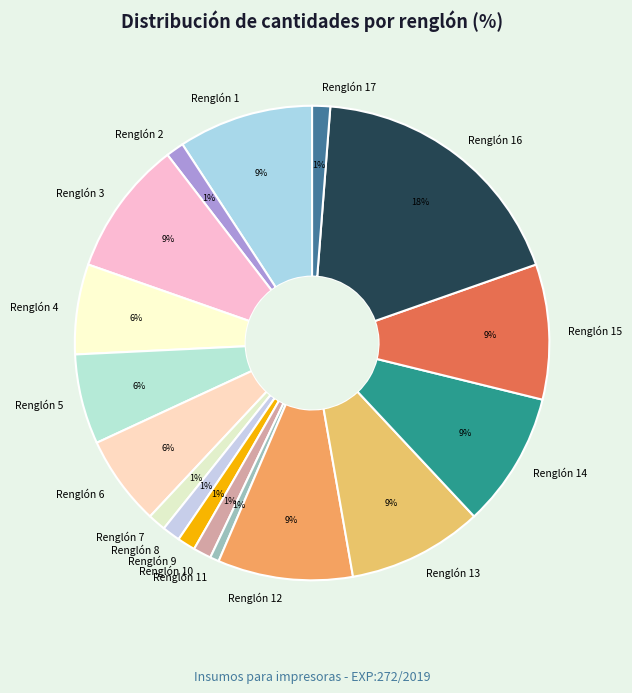

The Renglón 1 slice represents 9% of the pie. True or false?

True